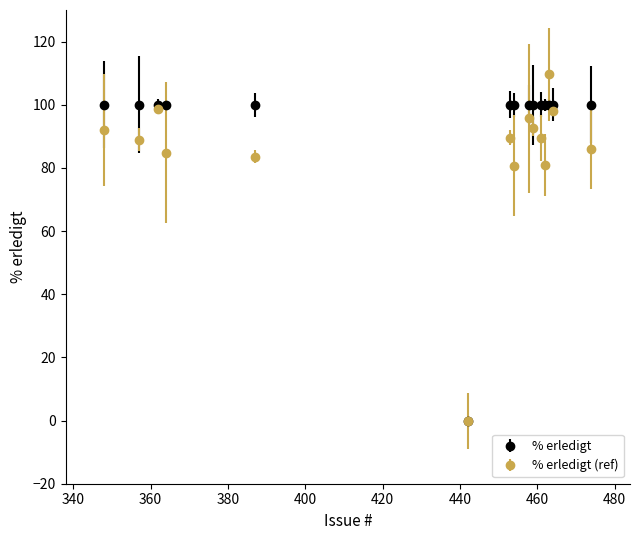

Count the number of data series in this chart.

2